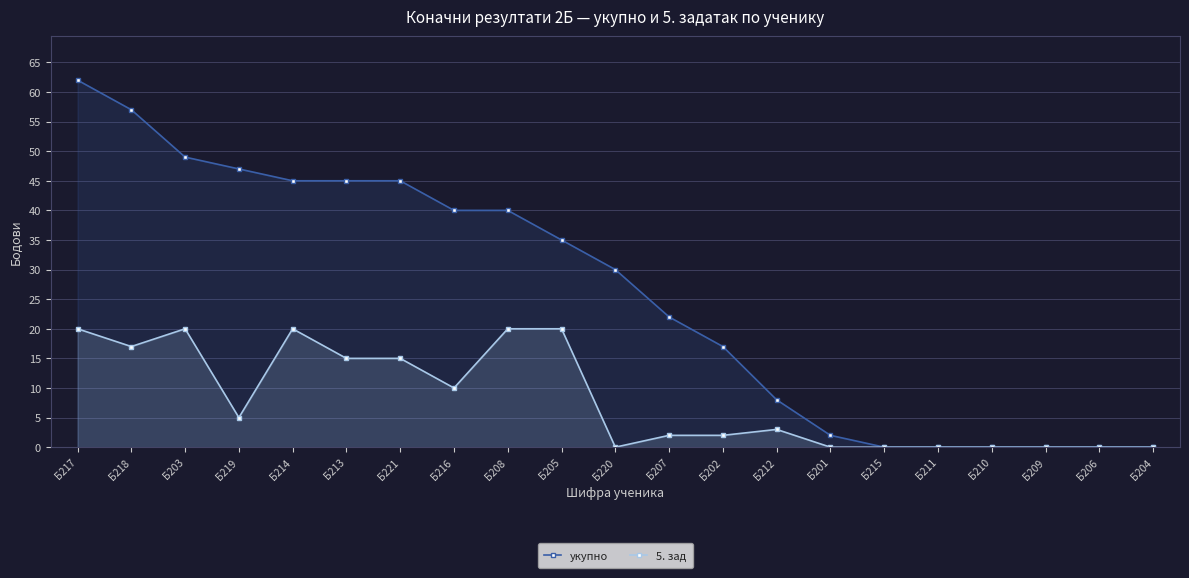

Is the value of укупно at Б207 greater than the value of 5. зад at Б221?

Yes